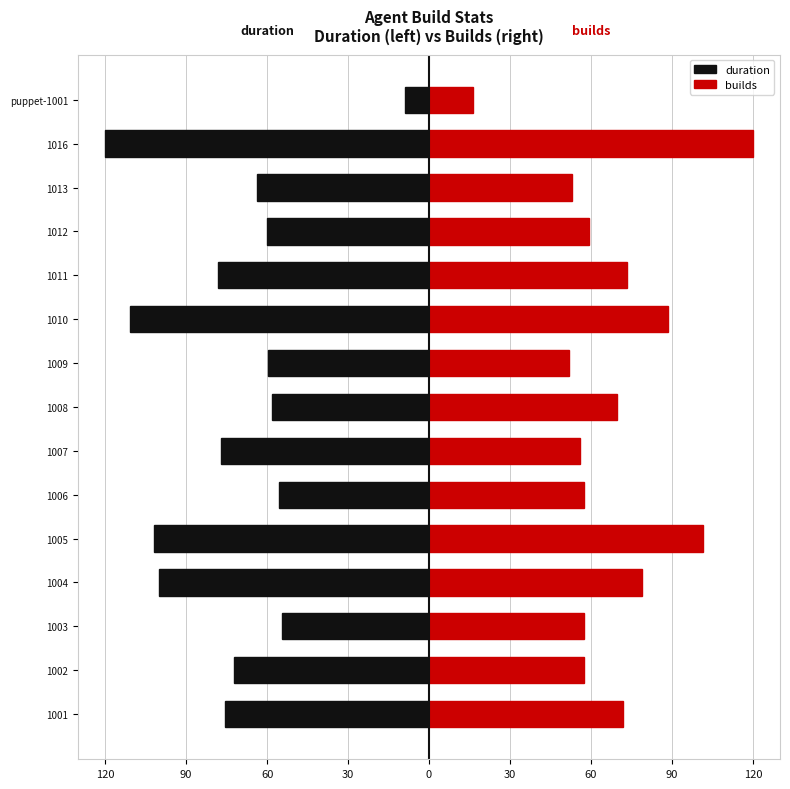

Does the chart contain stacked bars?

No